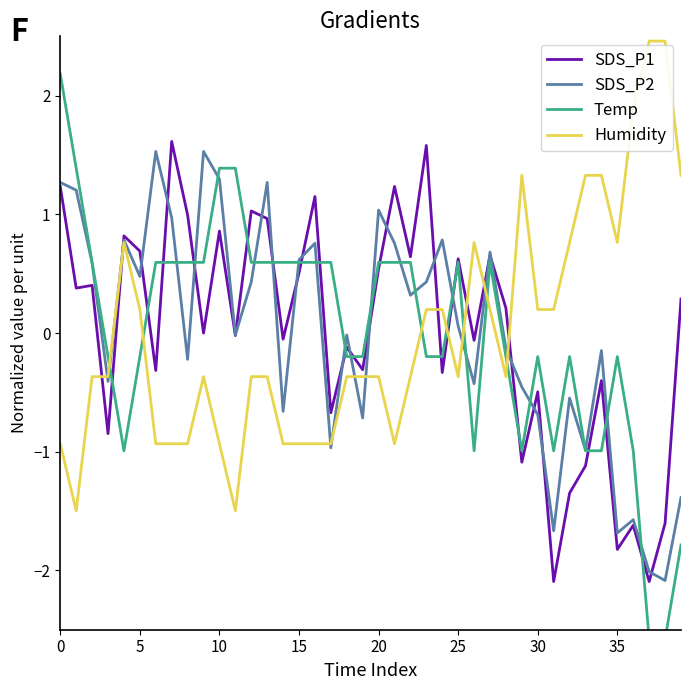

In Humidity, how many points are higher than both neighbors (excluding endpoints)?

4